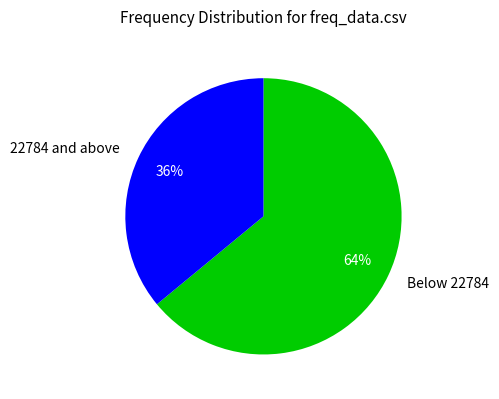

To the nearest percent, what is the average slice percentage?

50%